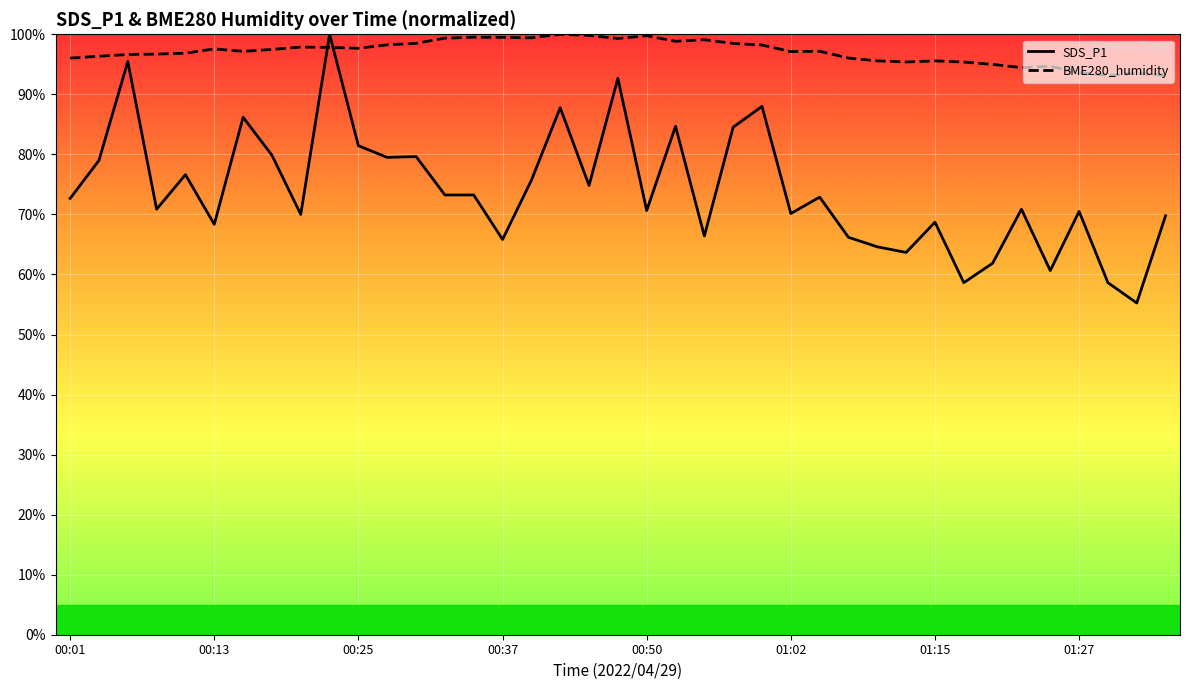

Count the number of categories in the chart.

39